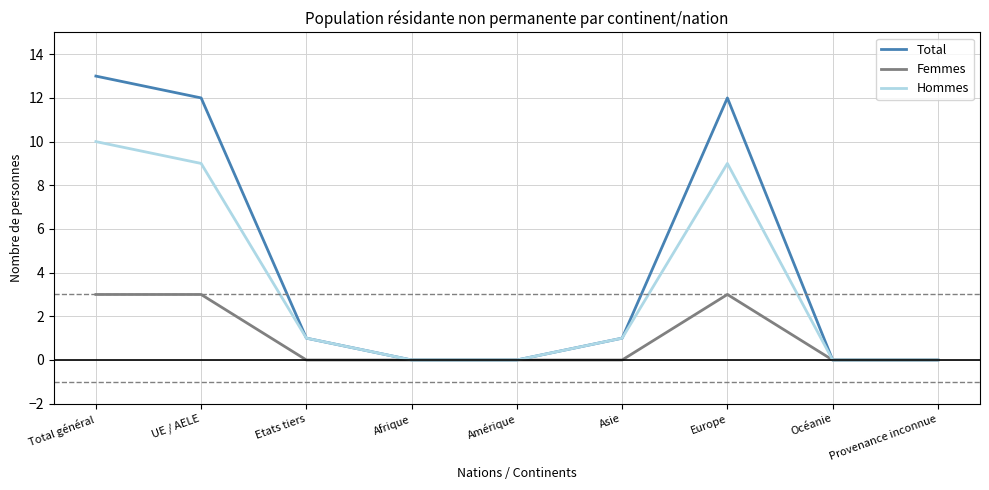

What is the greatest value displayed?

13